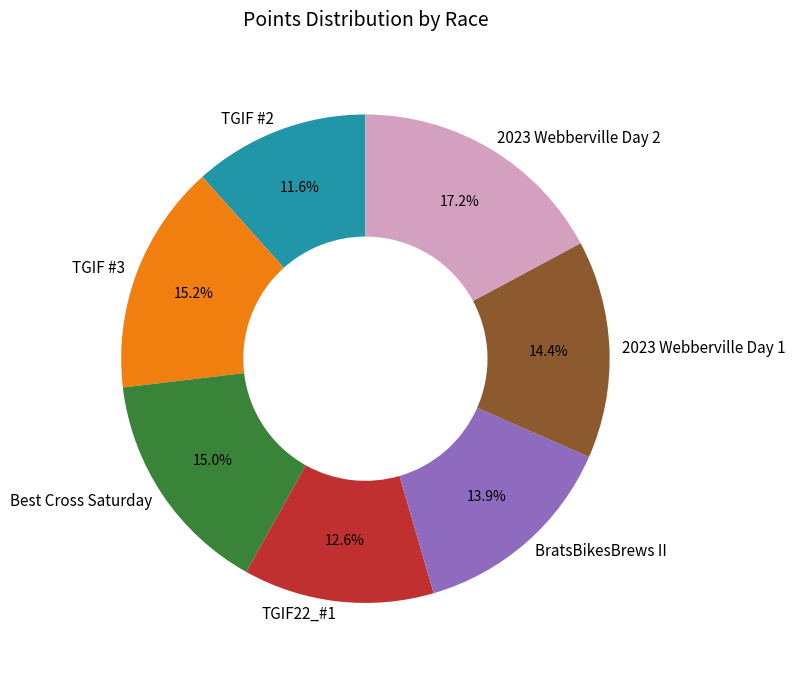

To the nearest percent, what is the average slice percentage?

14%